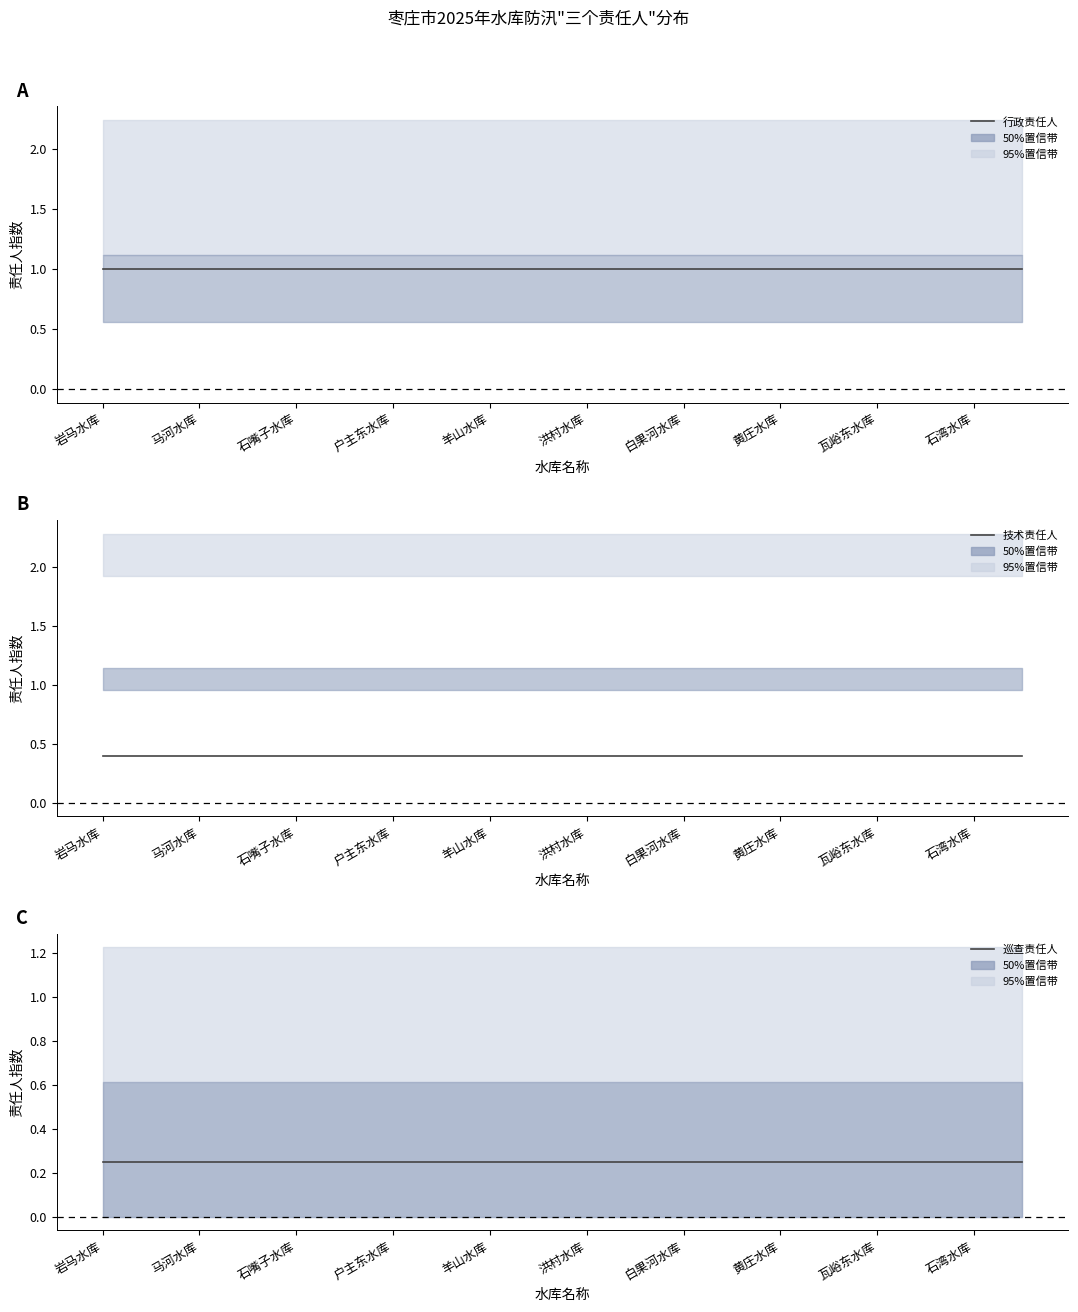

True or false: 巡查责任人 and 行政责任人 intersect in this chart.

False